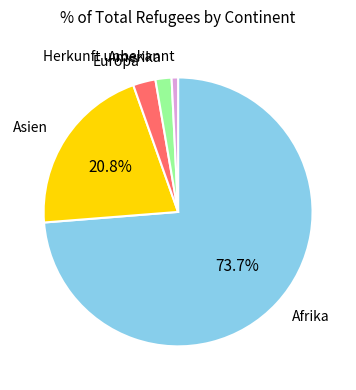

To the nearest percent, what is the difference between the largest and smallest slice percentages?

73%